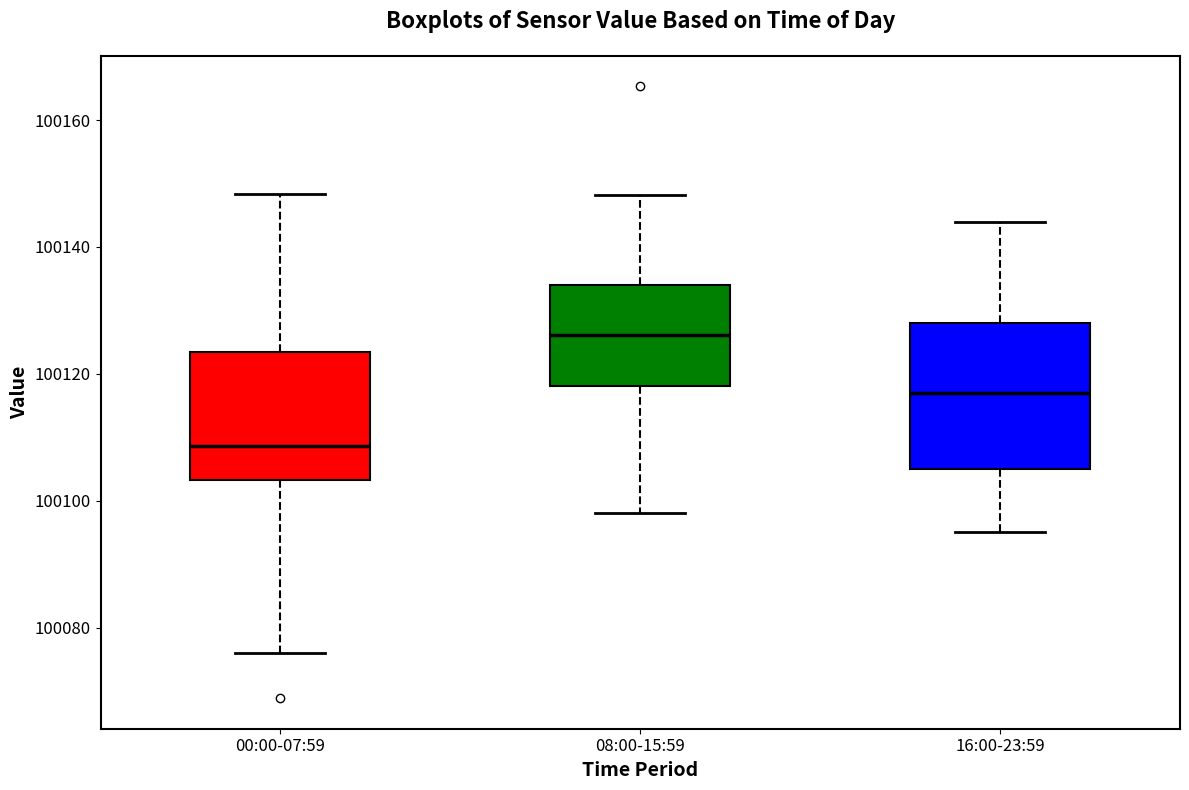

Which box is the tallest, from its lower edge to its upper edge?

16:00-23:59